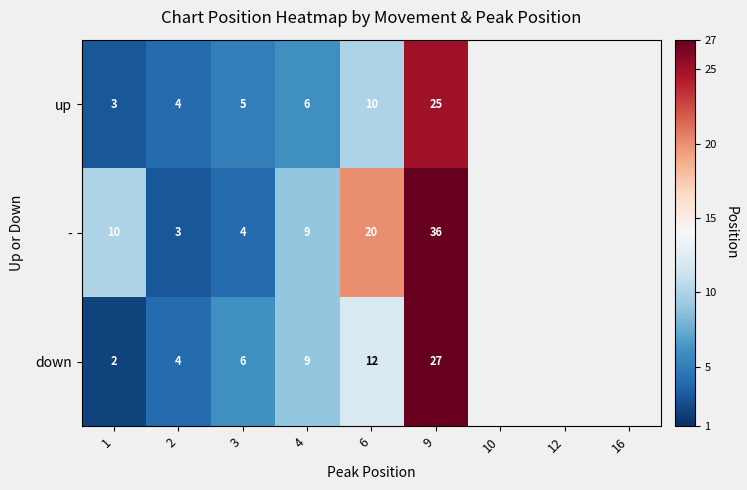

At how many categories does at least one series exceed 13?

2